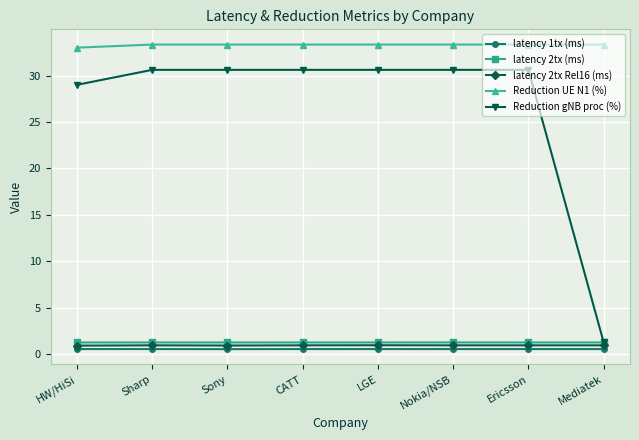

Count the latency 1tx (ms) values in the range 0 to 1.

8